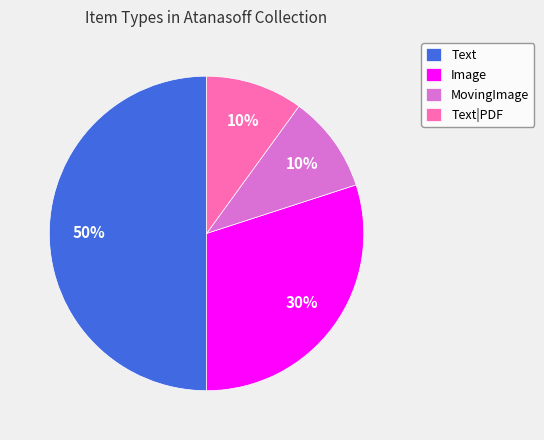

What percentage is the MovingImage slice, to the nearest percent?

10%